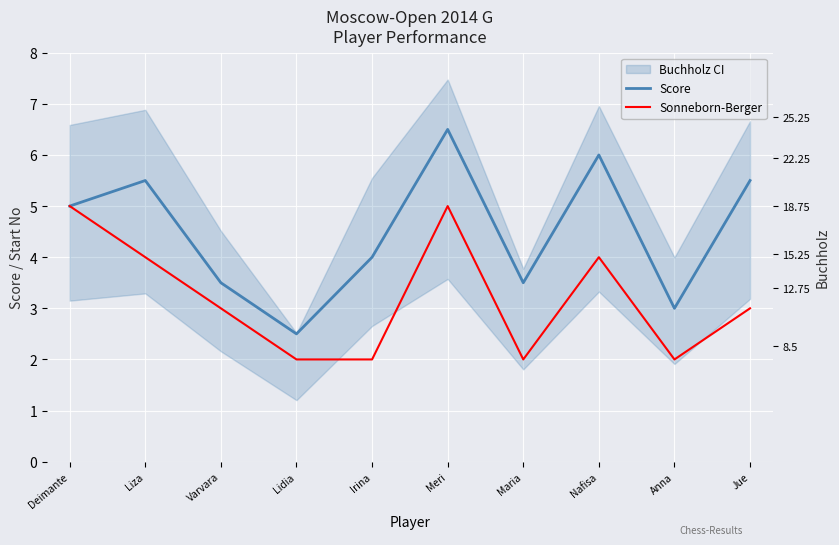

What is the difference between the Score values at Liza and Maria?

2.0